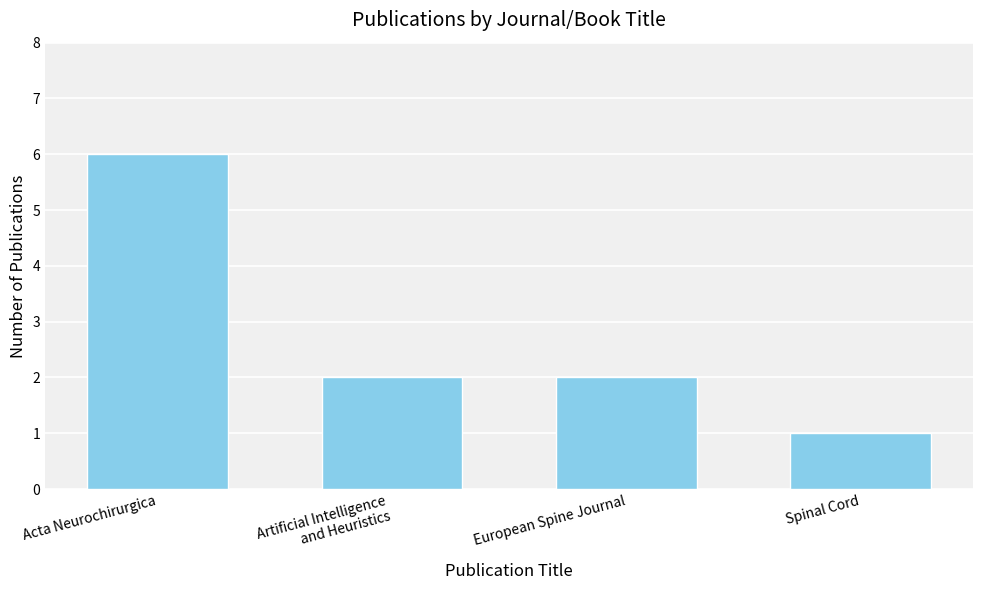

Is it true that the value at Acta Neurochirurgica is 6?

True